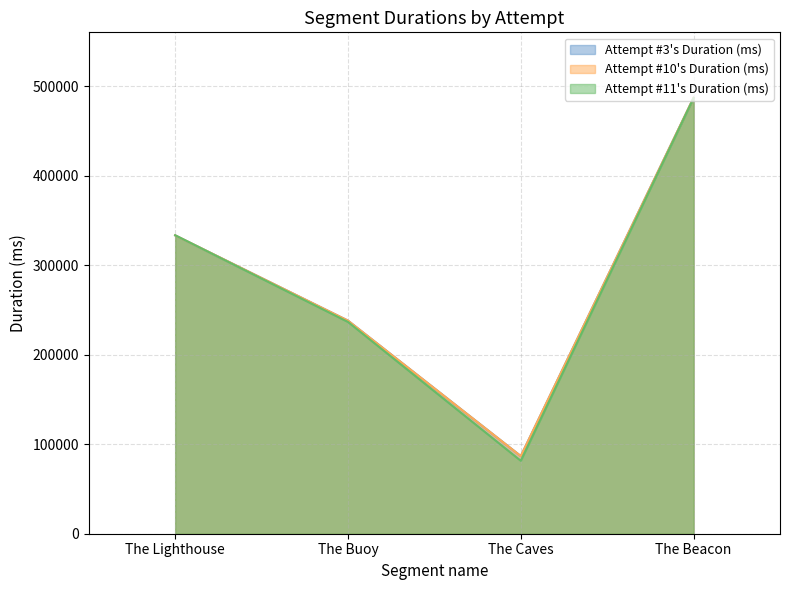

What is the sum of all Attempt #3's Duration (ms) values?

1145633